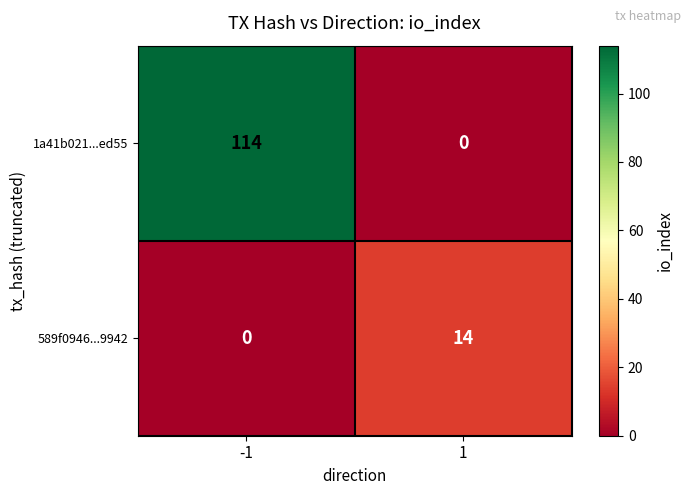

At which category does the chart reach its peak across all series?

-1